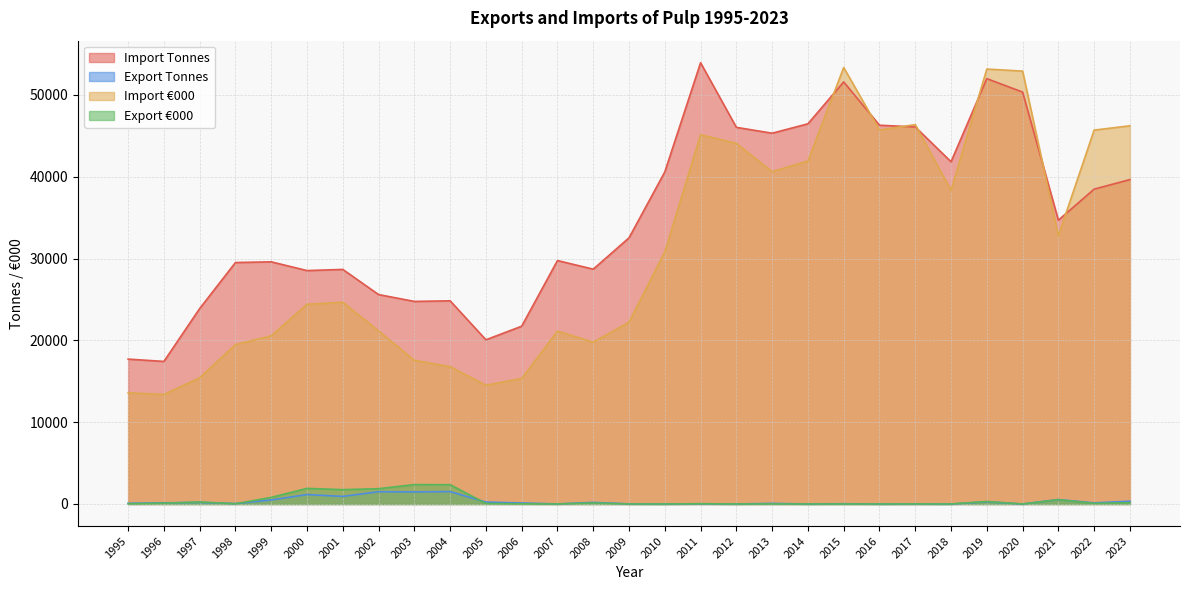

How many data points in Import Tonnes are less than 32532?

14